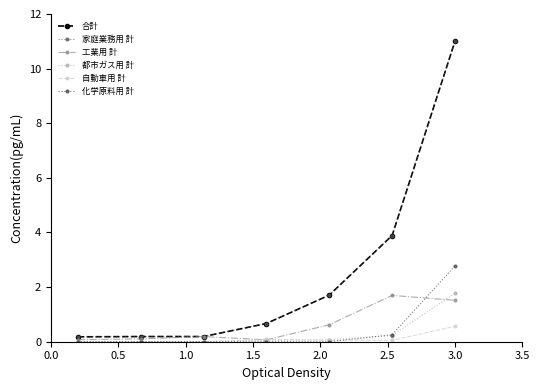

True or false: 自動車用 計 has more than 0 points higher than both neighbors.

True